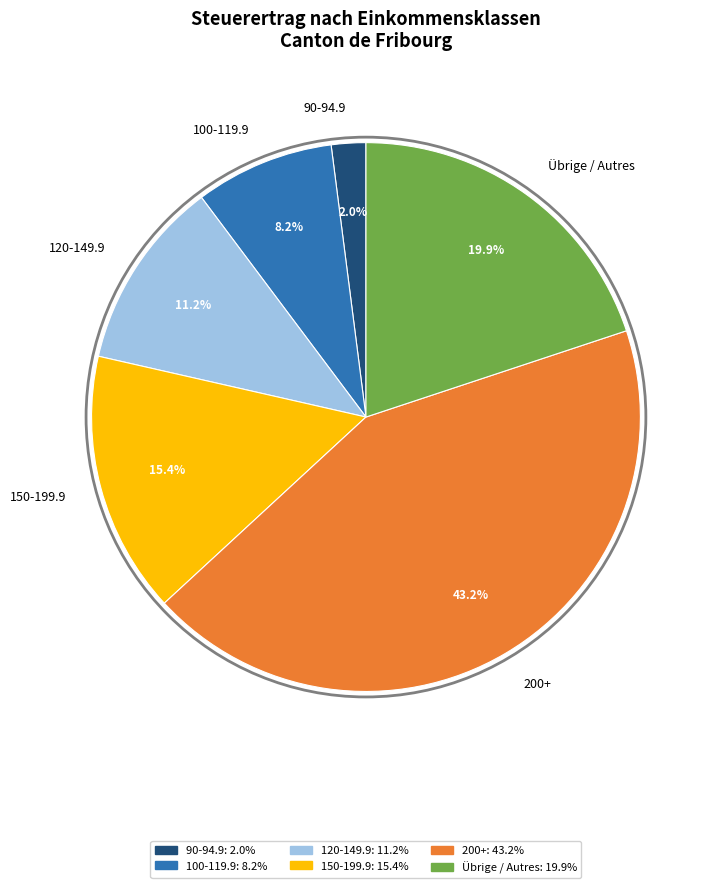

Combined, do Übrige / Autres and 200+ account for over 50%?

Yes